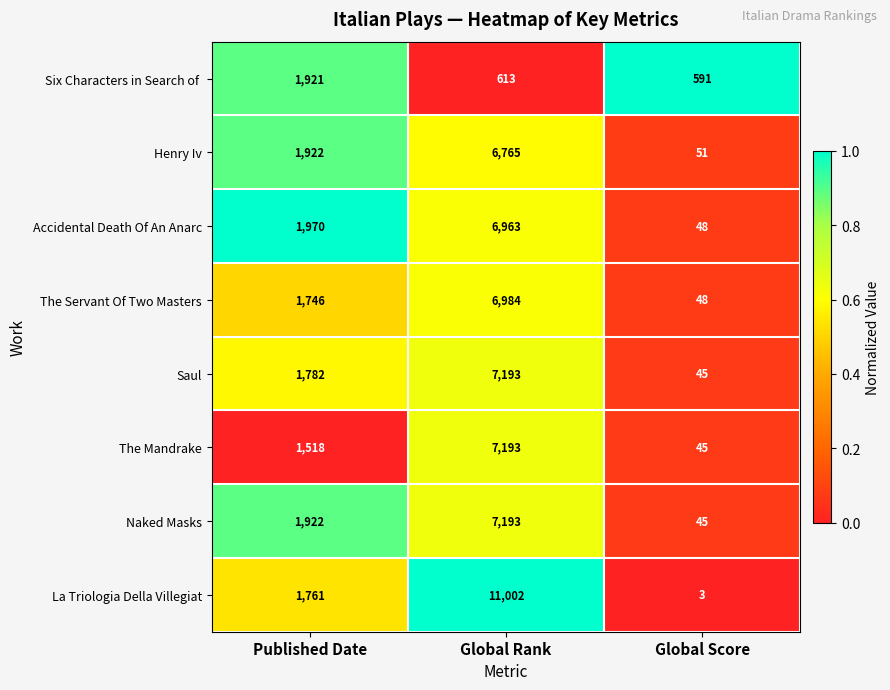

What is the difference between the The Servant Of Two Masters values at Published Date and Global Score?

1698